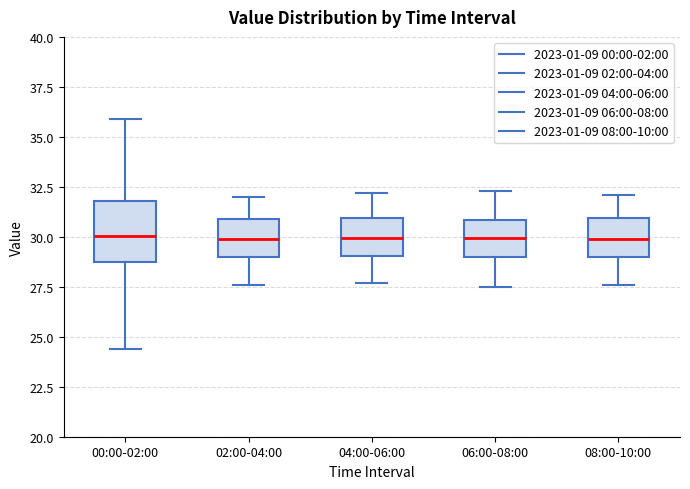

Where is the upper edge of the box for 04:00-06:00 on the y-axis? The values are not printed on the chart, so give them approximately, as read against the axis.

31.0